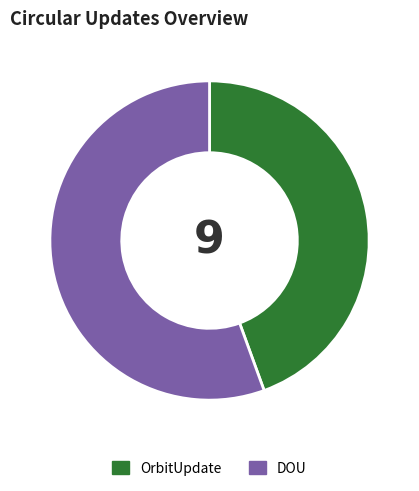

Which category has the smallest portion of the pie?

OrbitUpdate